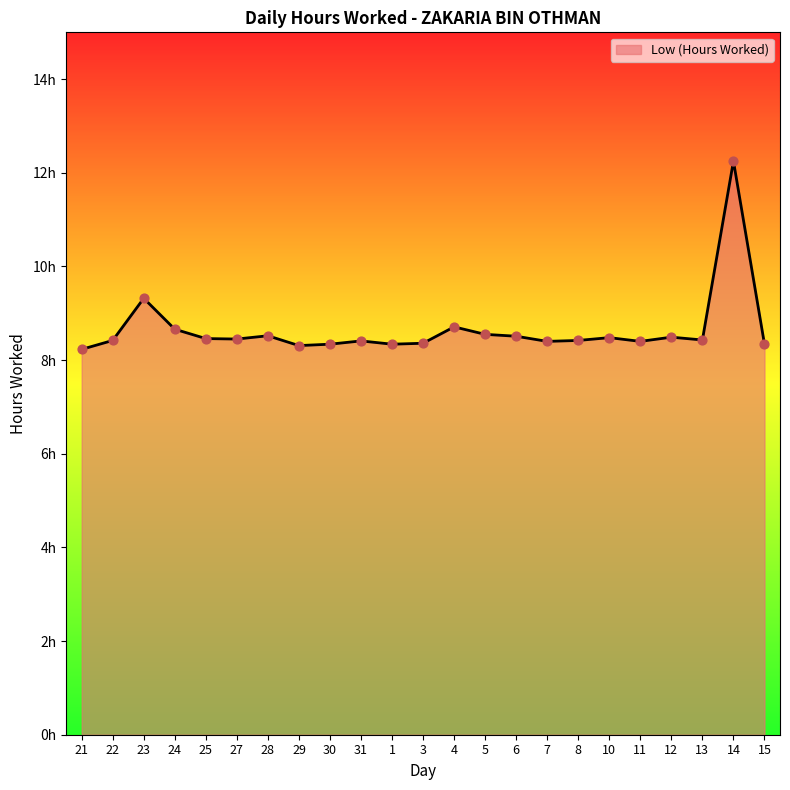

Does the chart have visible grid lines?

No